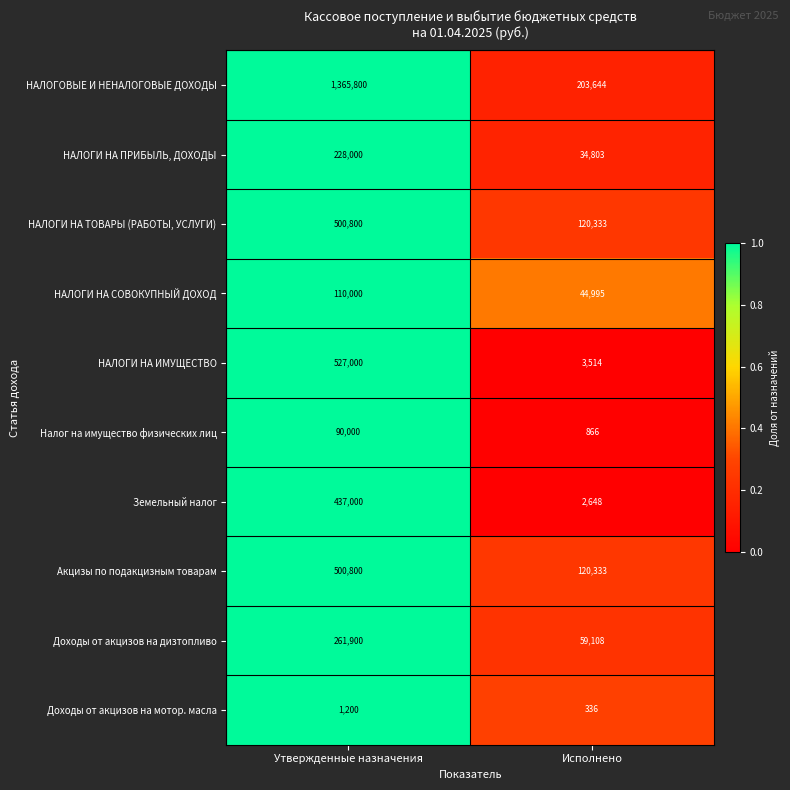

Count the number of categories in the chart.

2